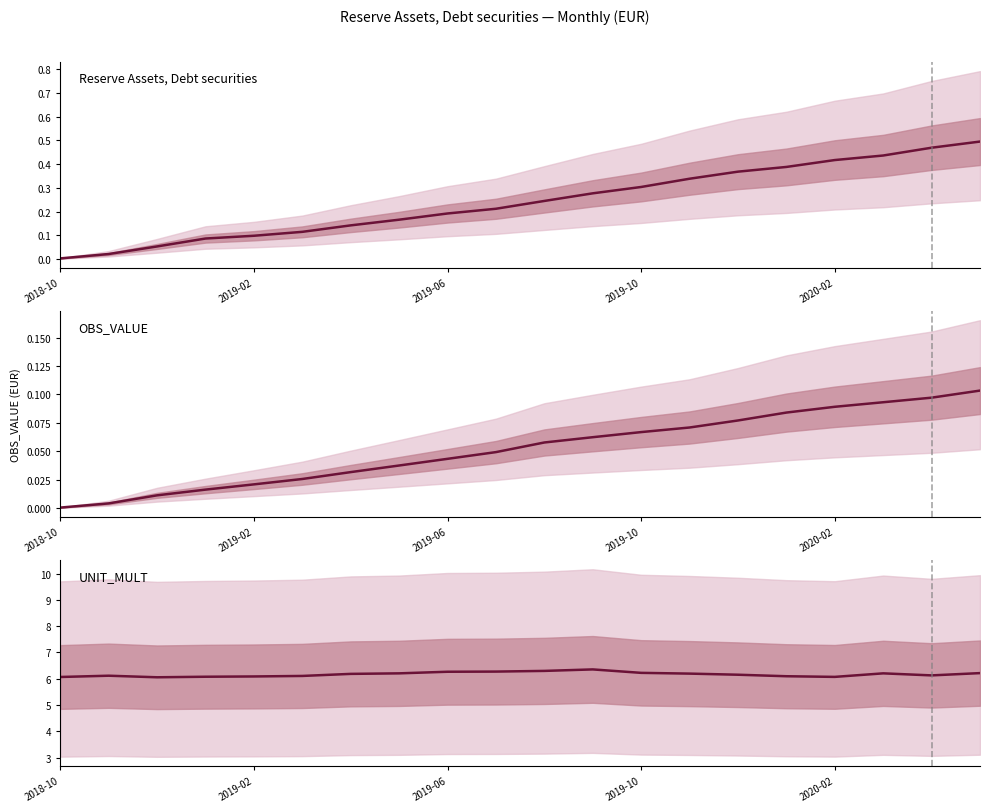

How many series are shown in this chart?

3